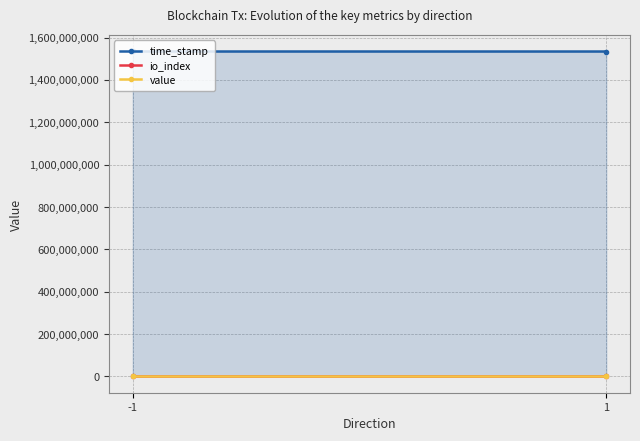

At which category is the sum across all series the highest?

-1